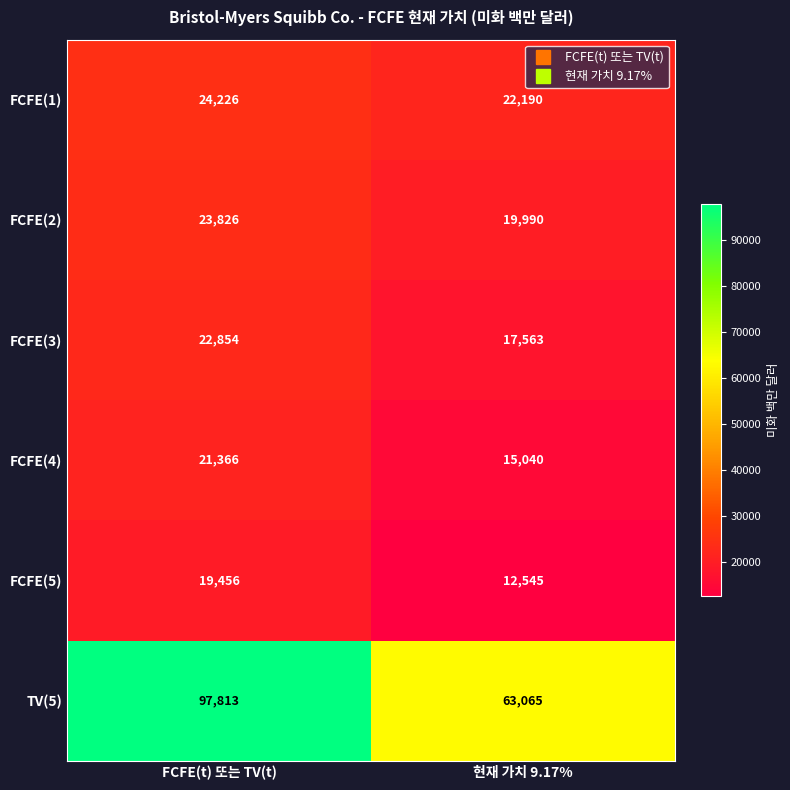

Is it true that FCFE(4) equals 29510 at FCFE(t) 또는 TV(t)?

False